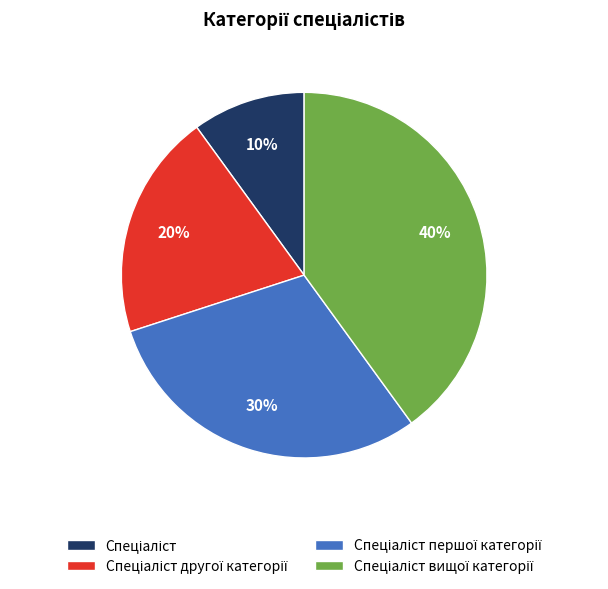

Is there a majority slice in this chart?

No